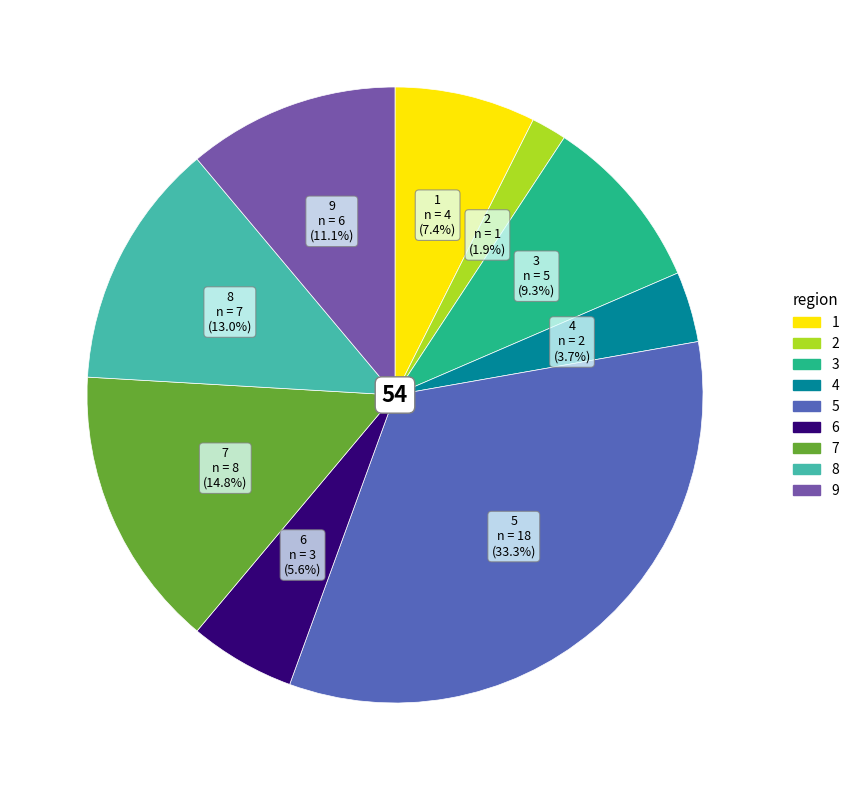

Is there any slice that represents more than half of the pie?

No